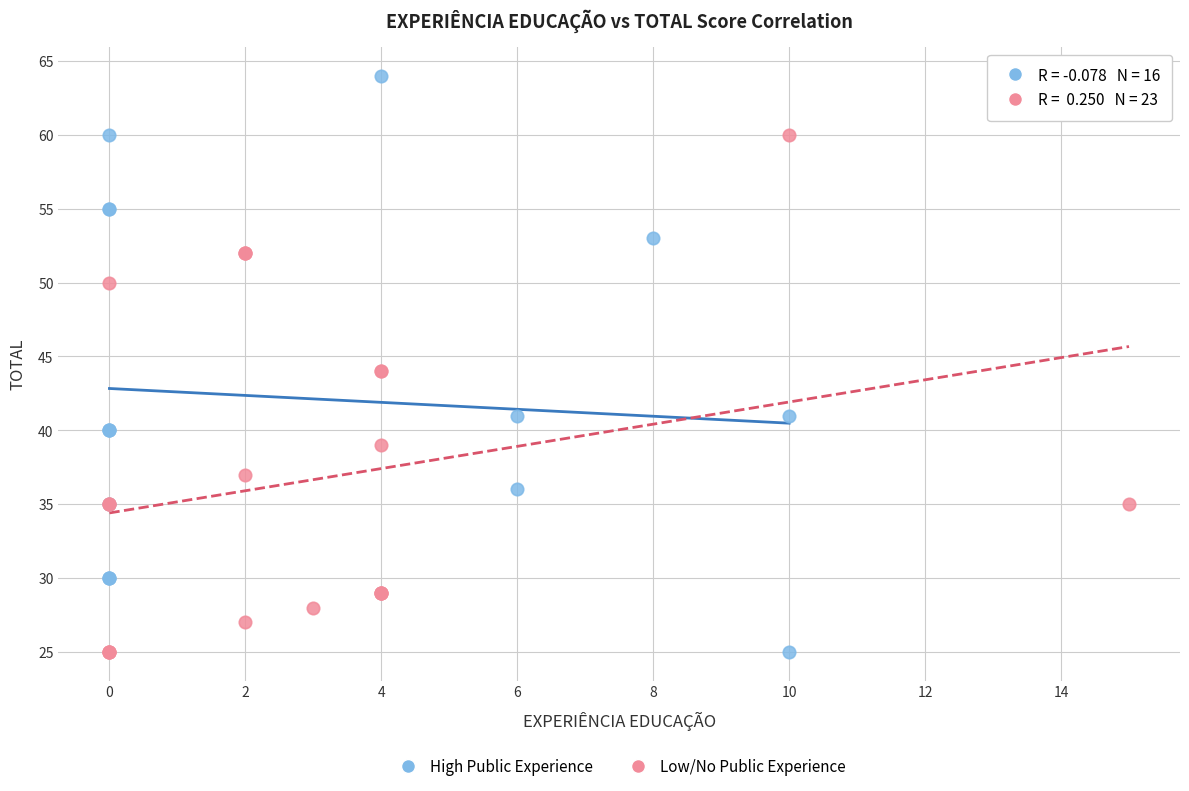

Which series contains the highest Y value?

High Public Experience